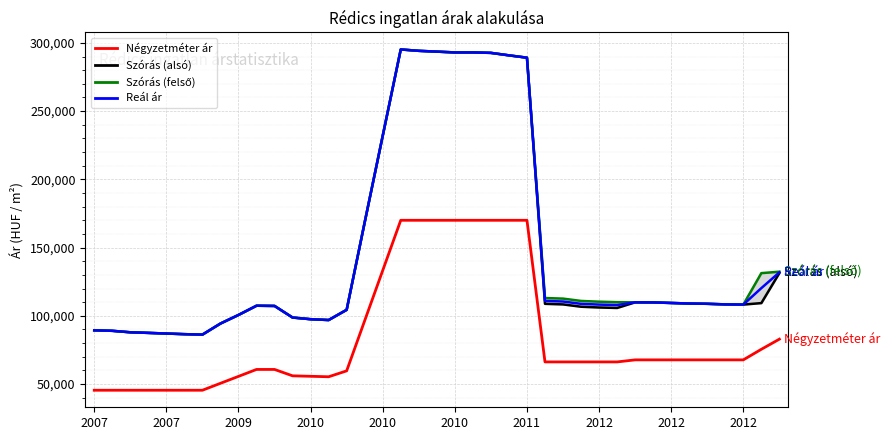

What is the maximum value for Átlagos reál ár?

295192